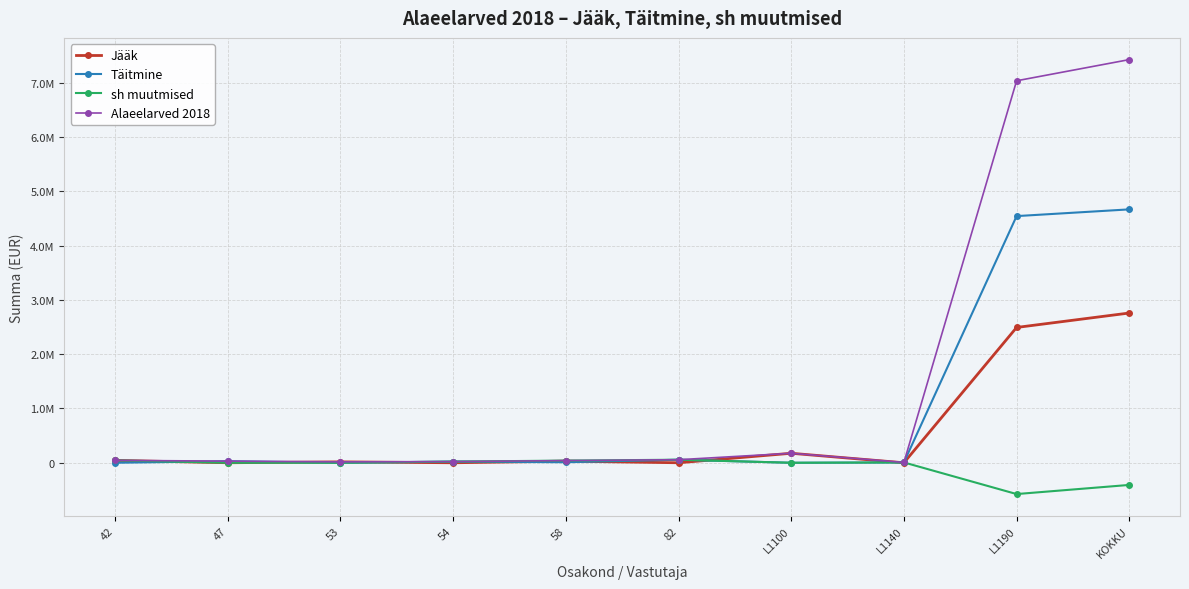

Is this an area chart (filled region under the line)?

No